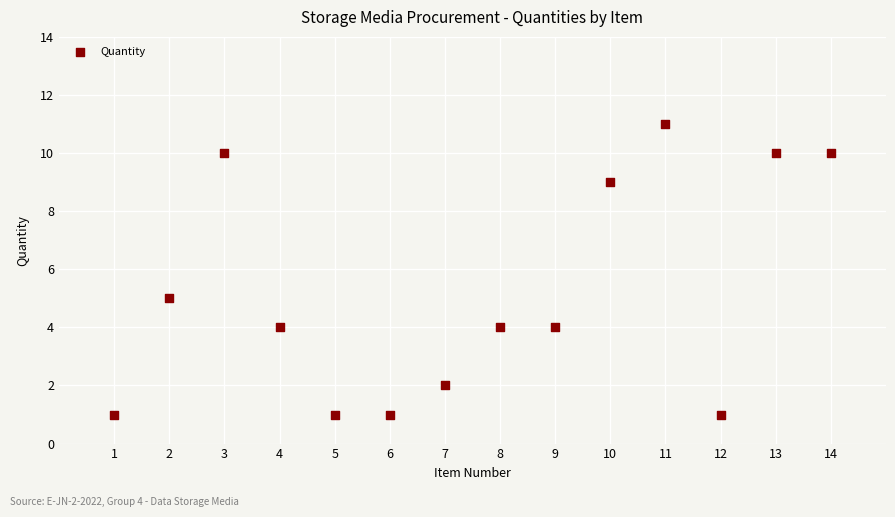

What is the range of Y values (max minus min)?

10